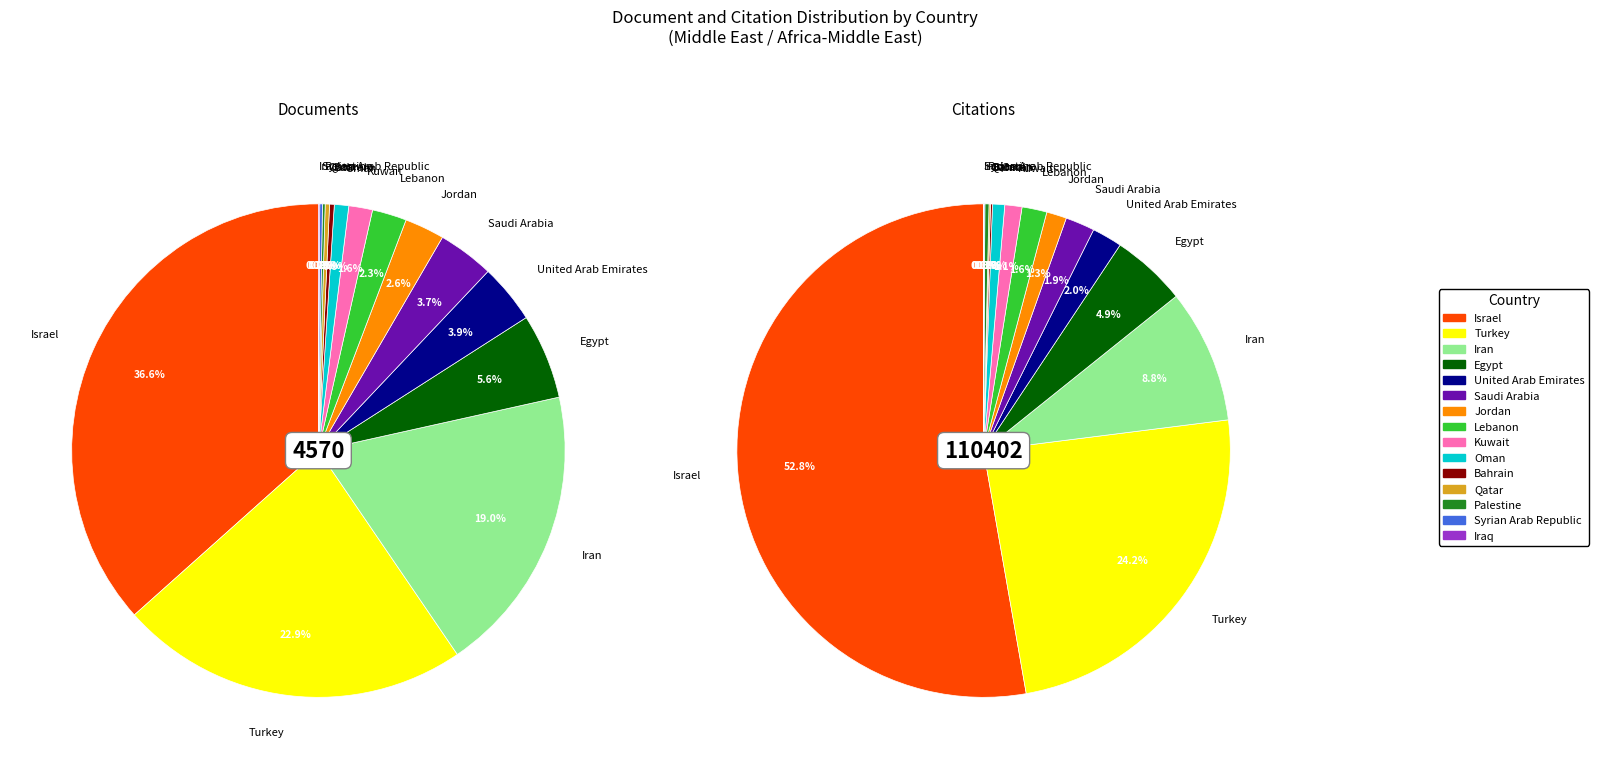

Which category has the biggest portion of the pie?

Israel